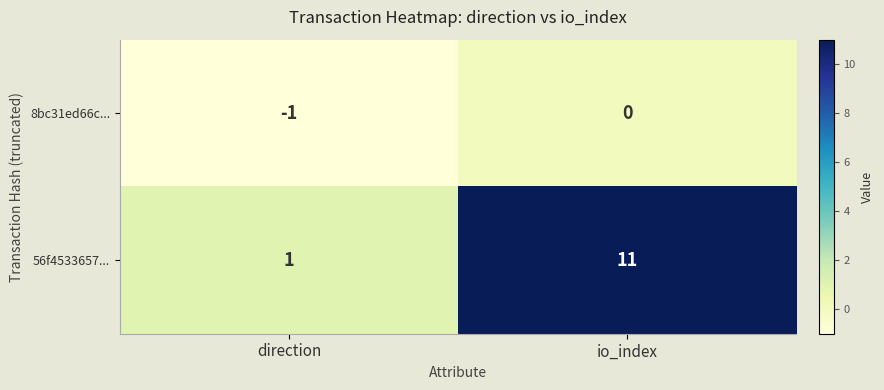

List the series in order of their peak value, lowest first.

8bc31ed66c..., 56f4533657...